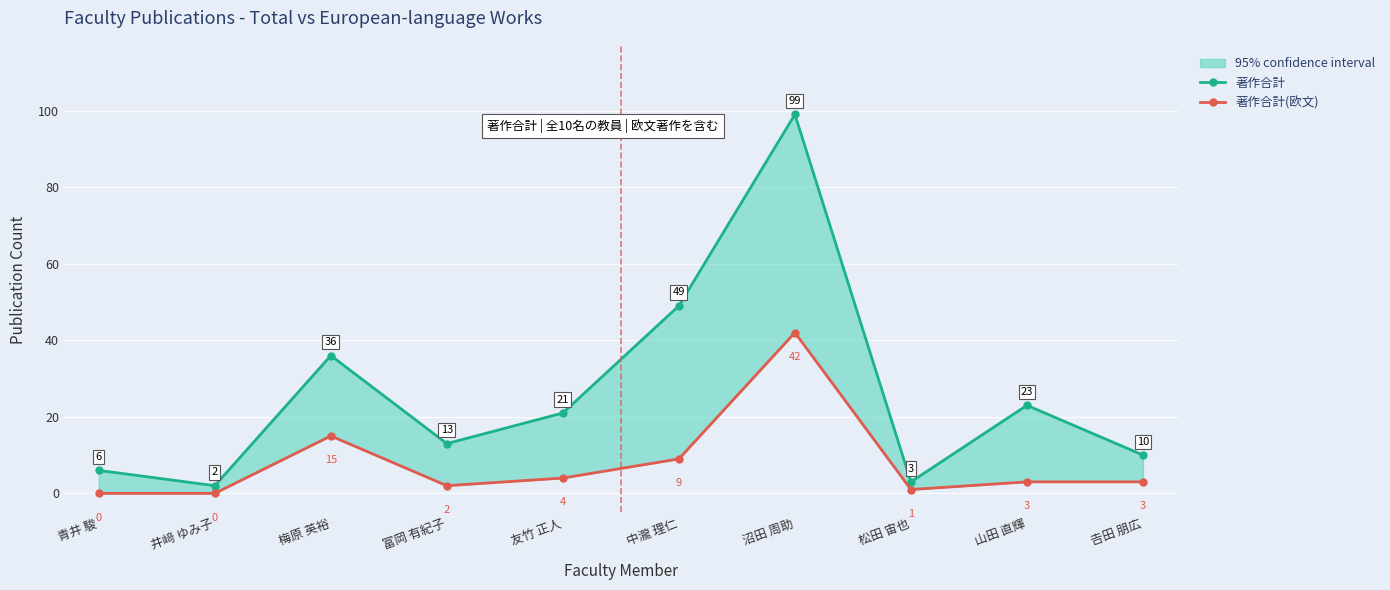

How many values in the 著作合計(欧文) series are below 3?

4